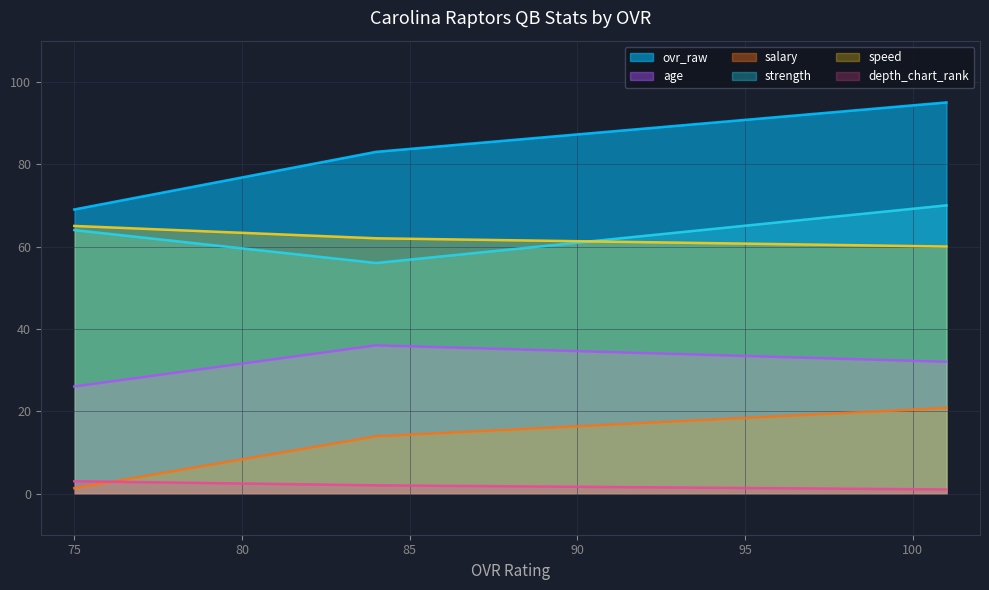

What is the sum of all salary values?

36.0